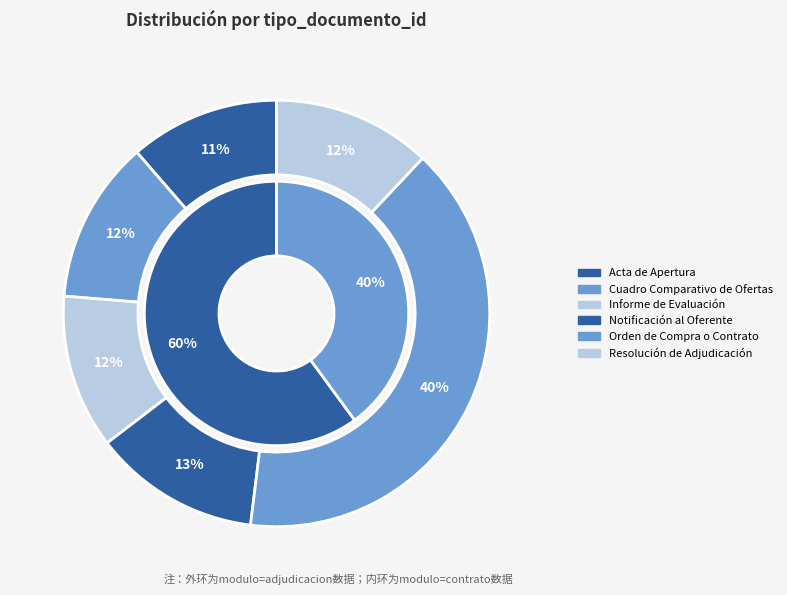

Is it true that Informe de Evaluación is 12% of the pie?

True